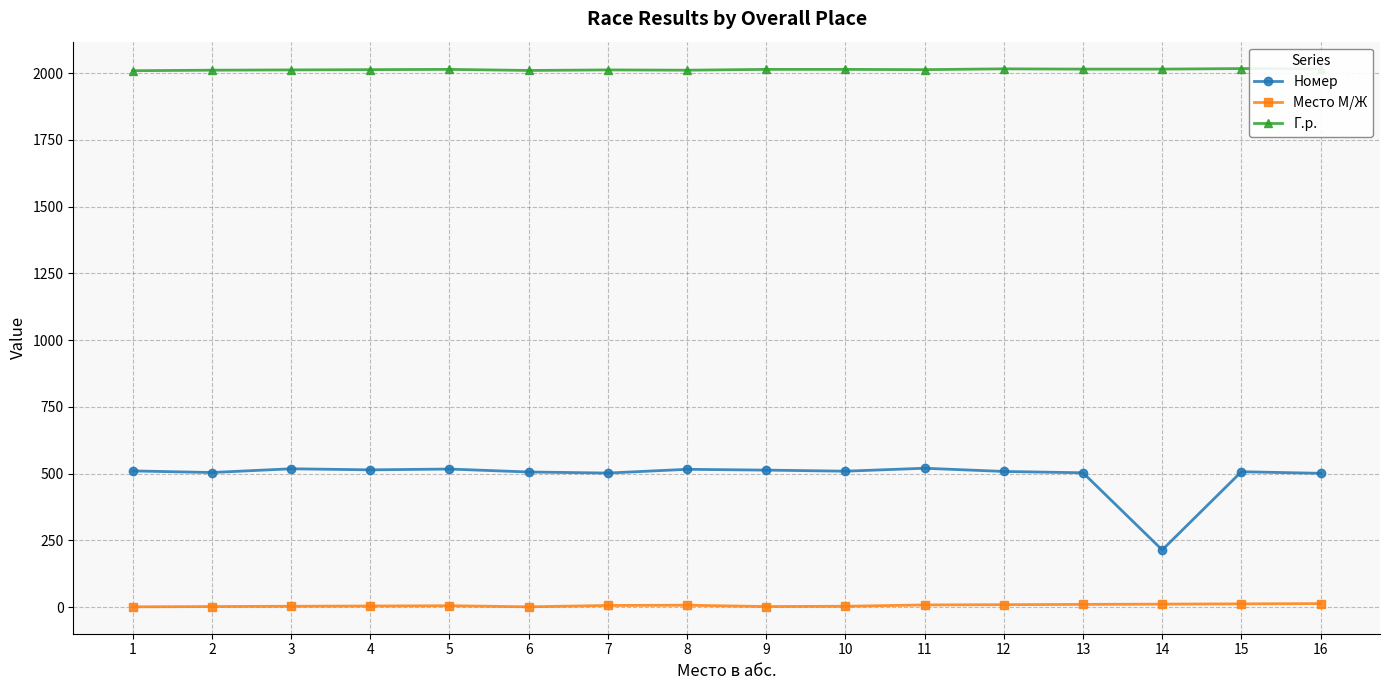

Between 6 and 14, which series saw the biggest shift?

Номер